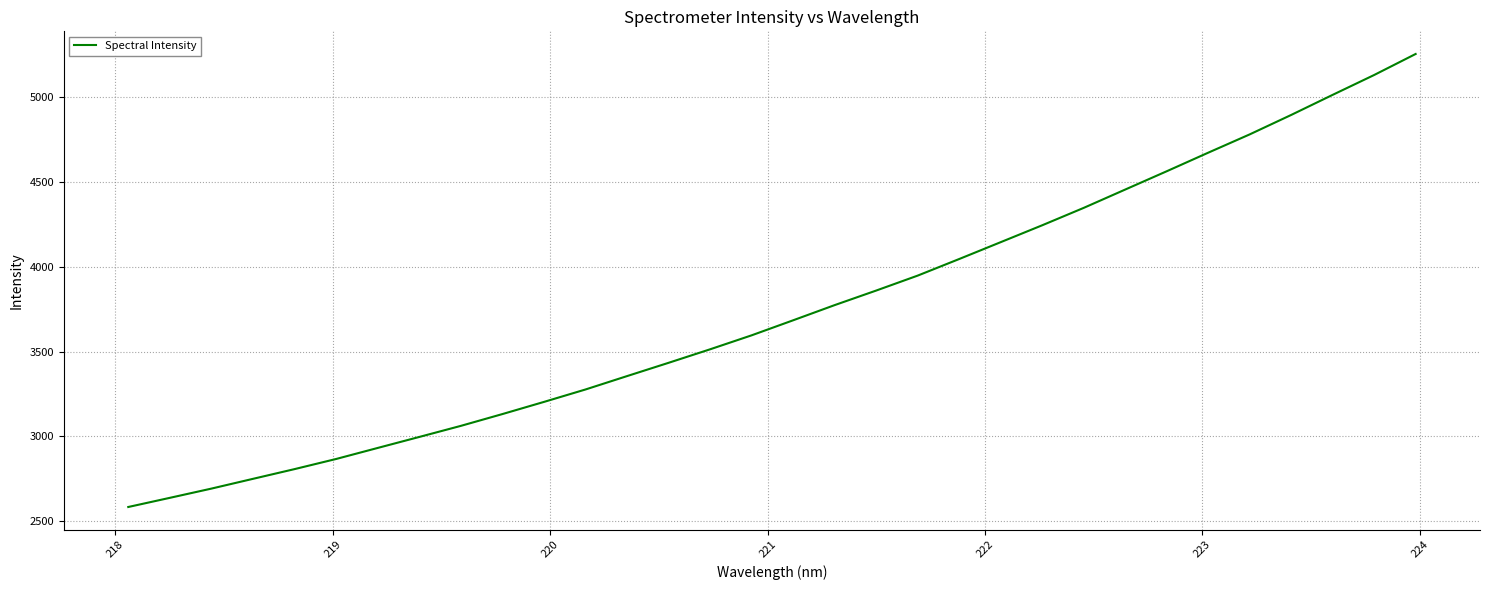

What is the difference between the maximum and minimum values?

2674.8